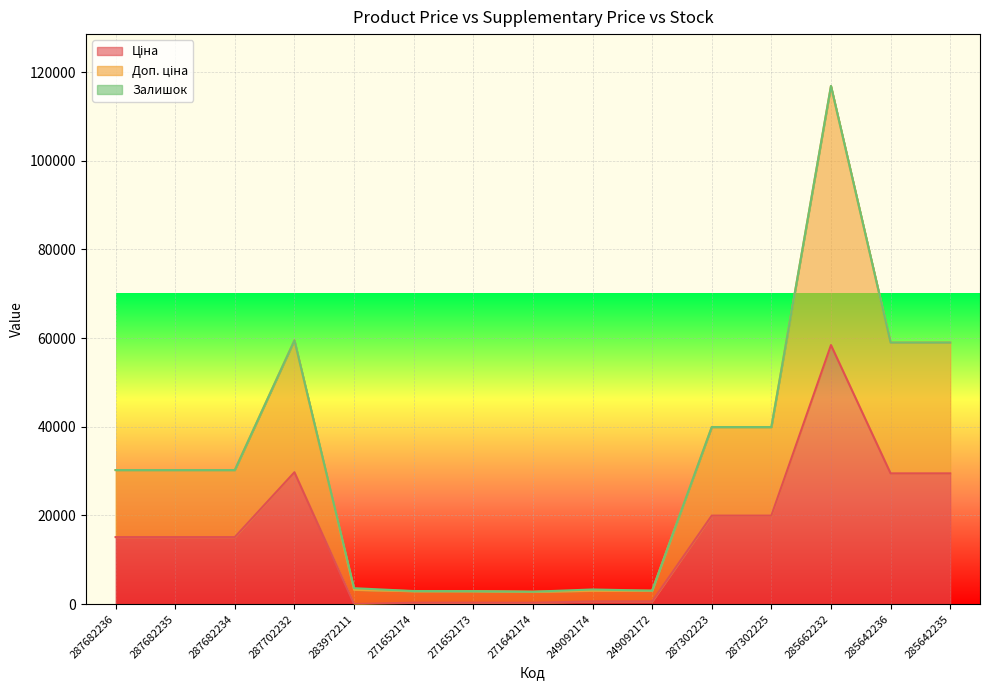

True or false: Доп. ціна has a value of 30240.0 at 287682234.

True